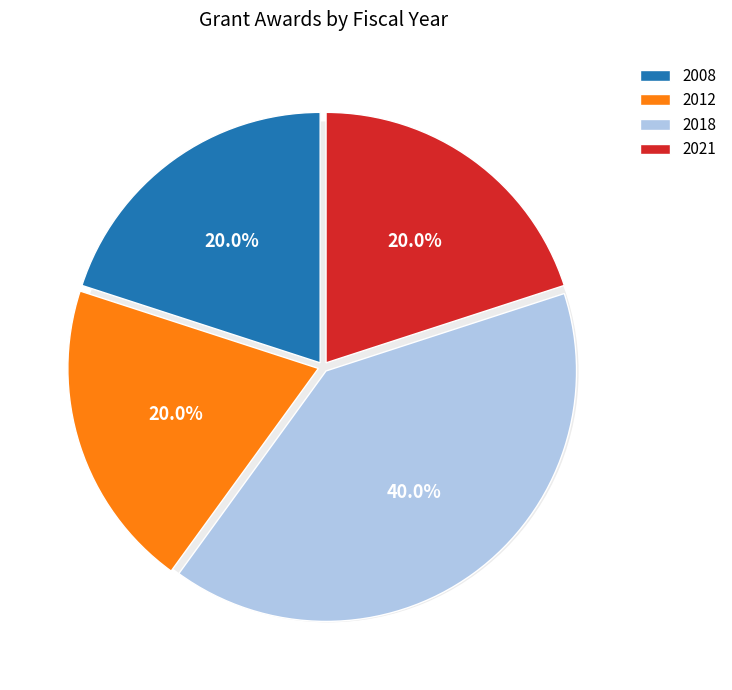

Is there any slice that represents more than half of the pie?

No